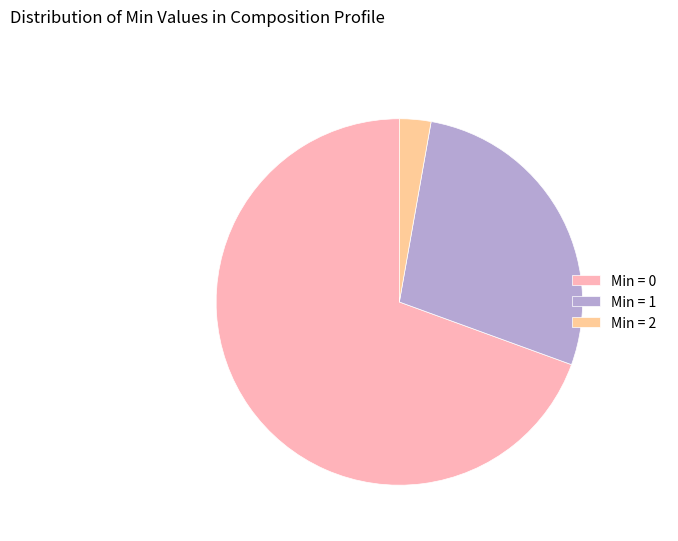

Approximately how many times larger is the value at Min = 0 compared to Min = 2?

25.0